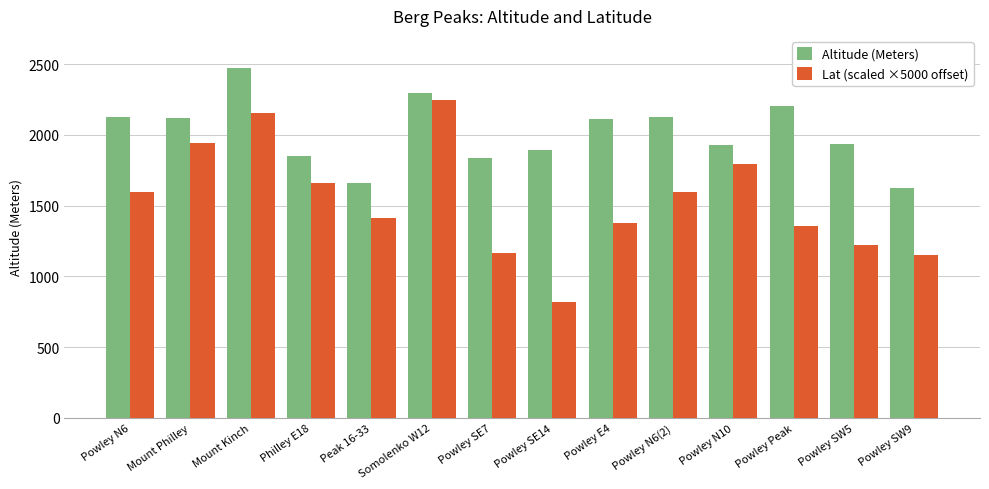

The Lat (scaled ×5000 offset) series shows 456.3 at Peak 16-33. True or false?

False